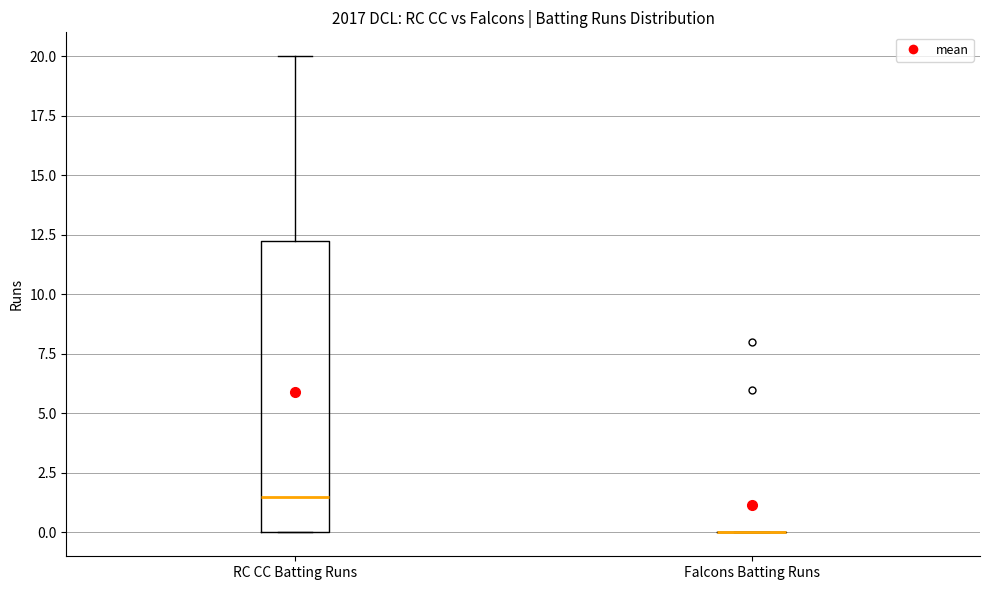

Which box is the tallest, from its lower edge to its upper edge?

RC CC Batting Runs